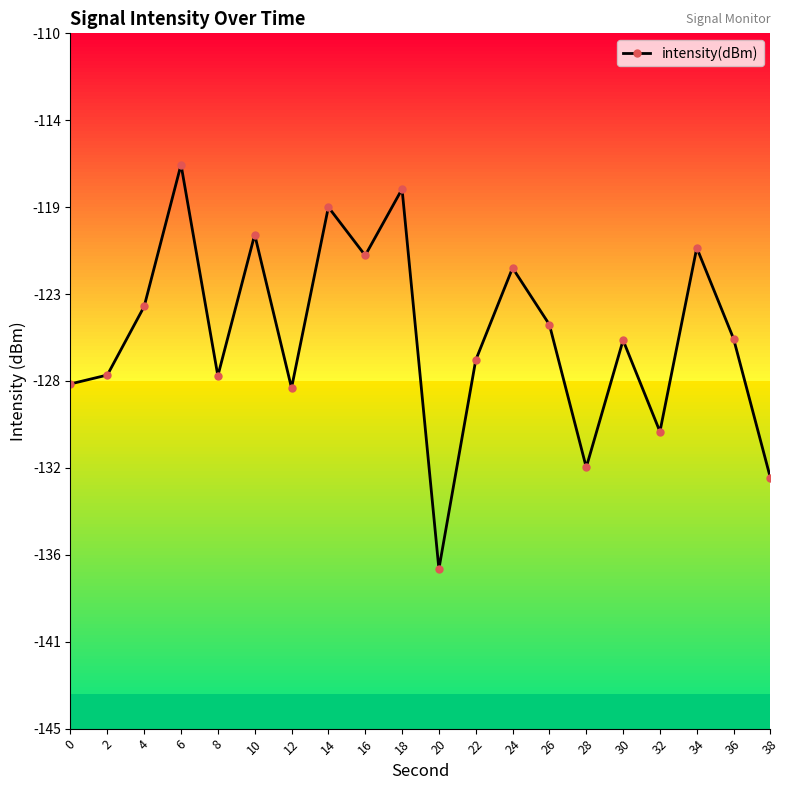

What is the difference between the values at 32 and 16?

8.9